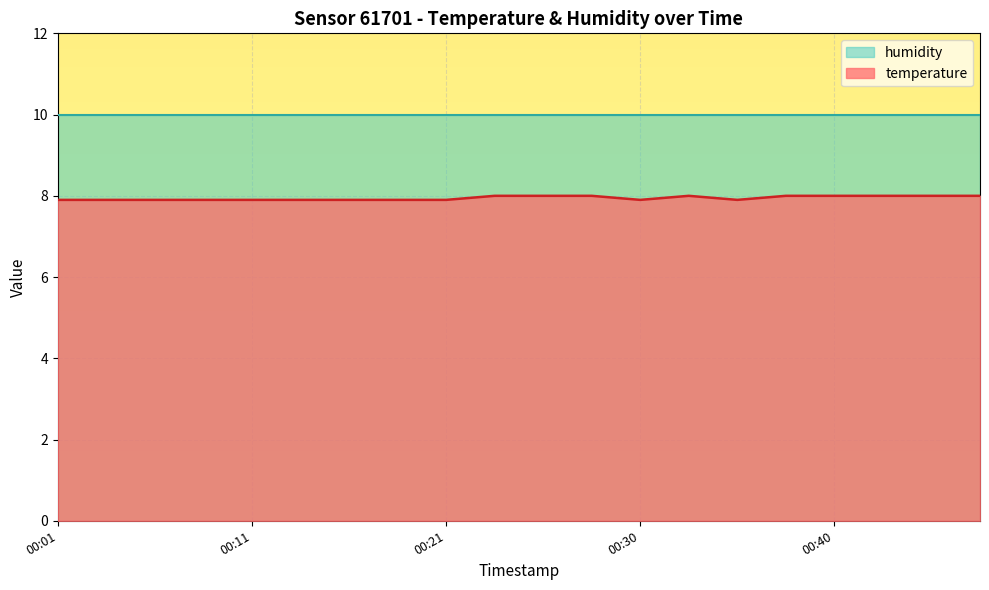

Where is the first local maximum?

00:33